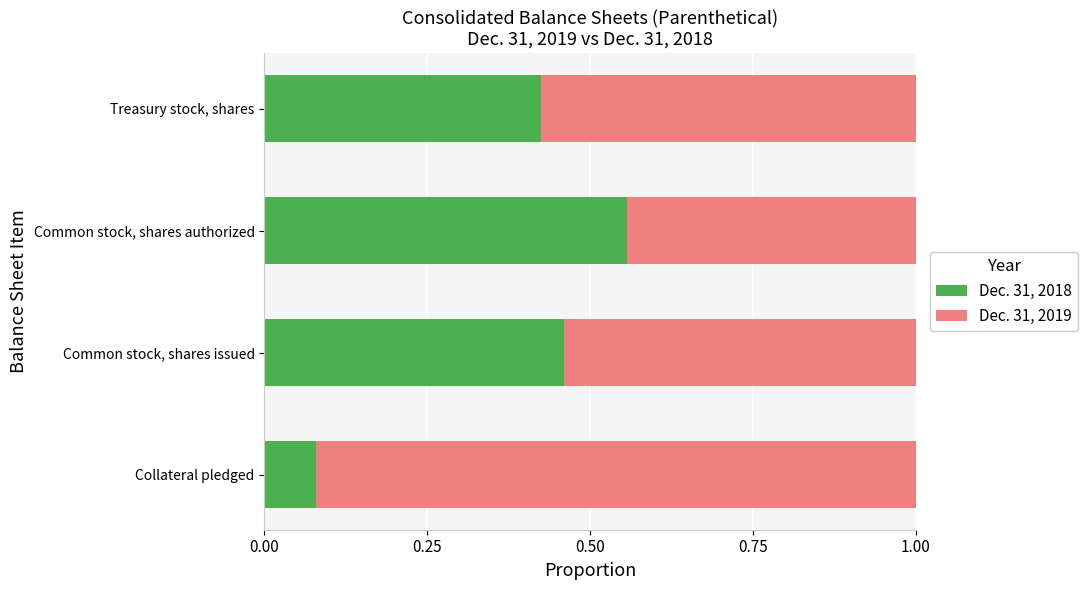

At which label does Dec. 31, 2018 reach its peak?

Common stock, shares authorized